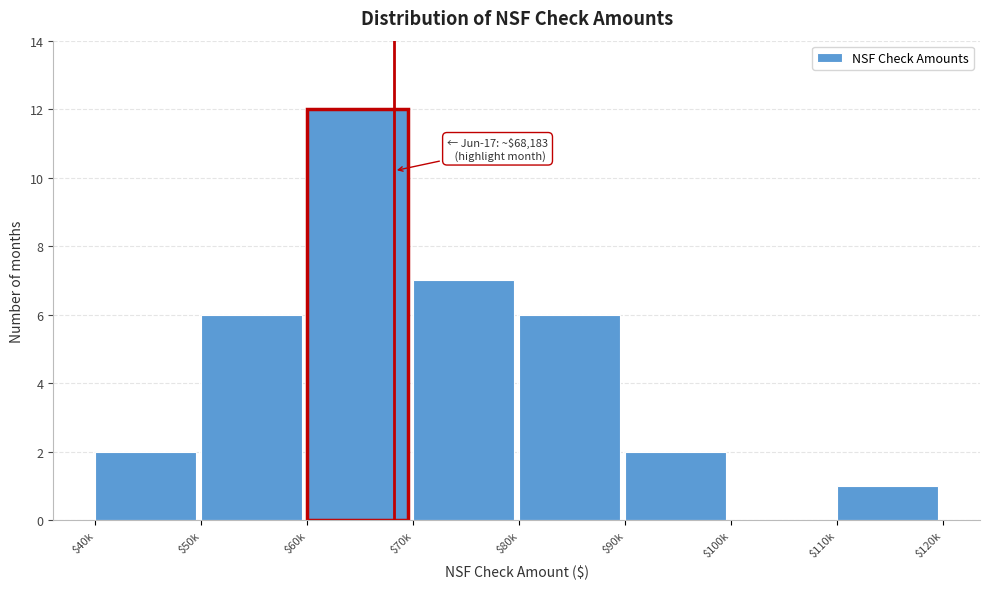

The value at $90k is 2. True or false?

True